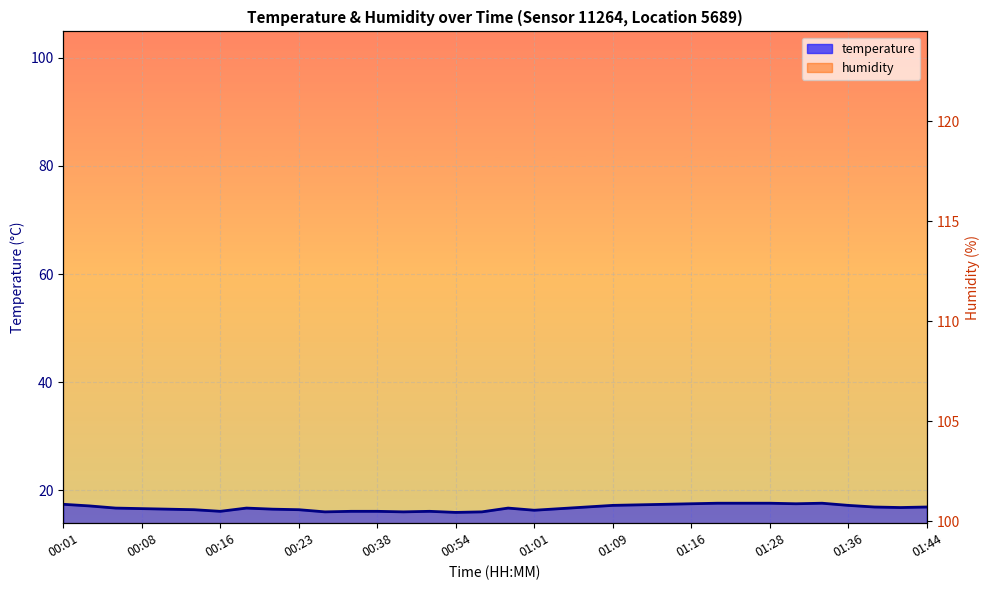

The value at 00:06 is 27.9. True or false?

False